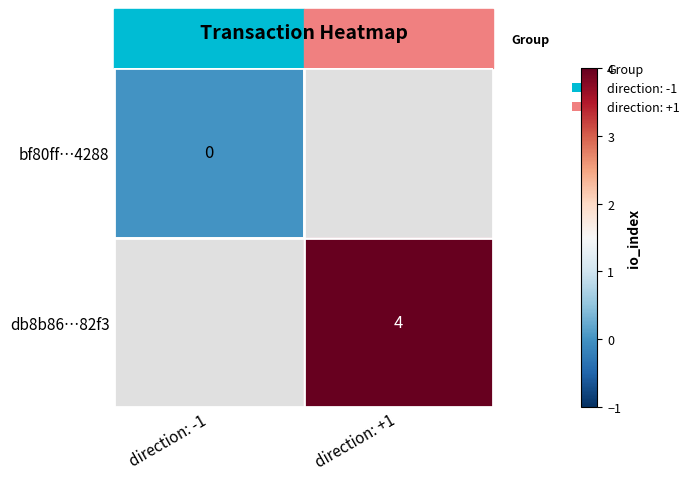

Which category has the highest value across all series?

direction: +1